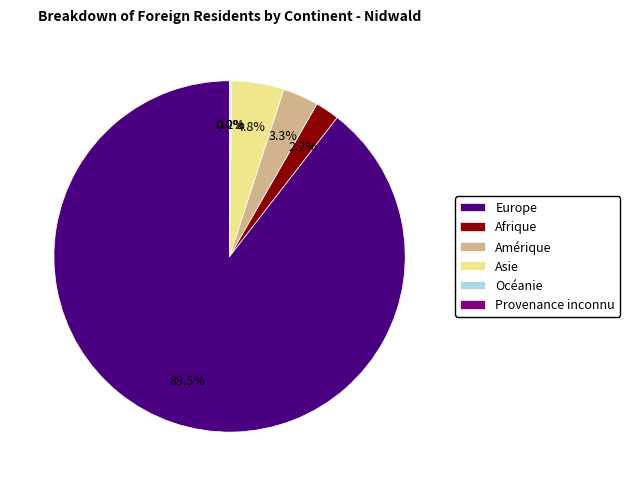

Do Afrique and Asie together represent more than half of the pie?

No